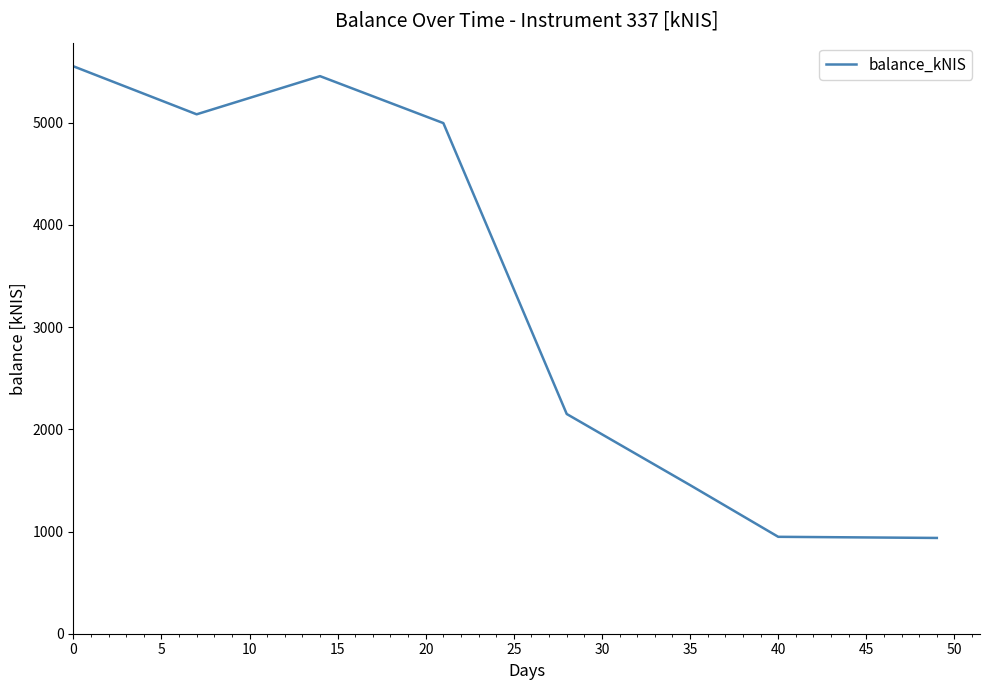

True or false: the data has more than 0 interior local peaks.

True